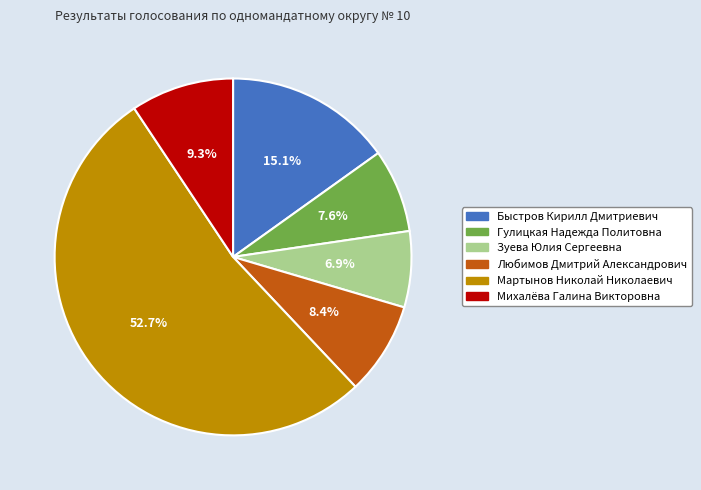

Which has a higher value, Зуева Юлия Сергеевна or Любимов Дмитрий Александрович?

Любимов Дмитрий Александрович